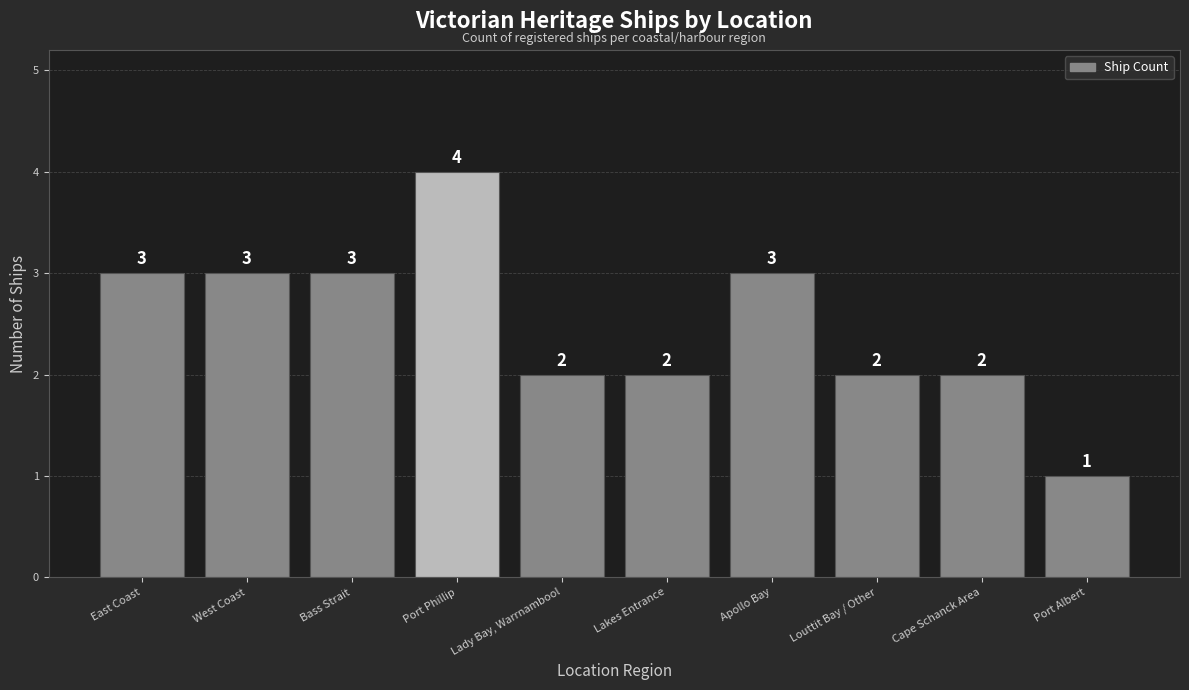

What is the sum of the values at Apollo Bay and East Coast?

6